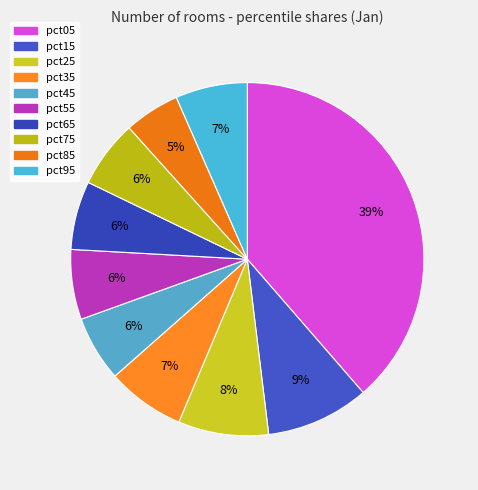

True or false: pct85 accounts for 14% of the total.

False